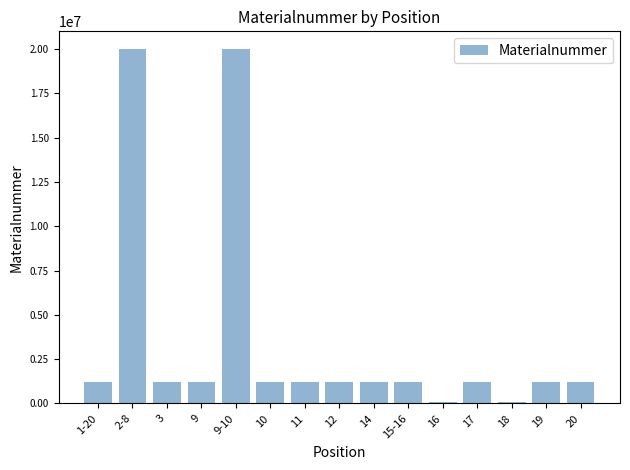

What is the ratio of the value at 16 to the value at 9?

0.1